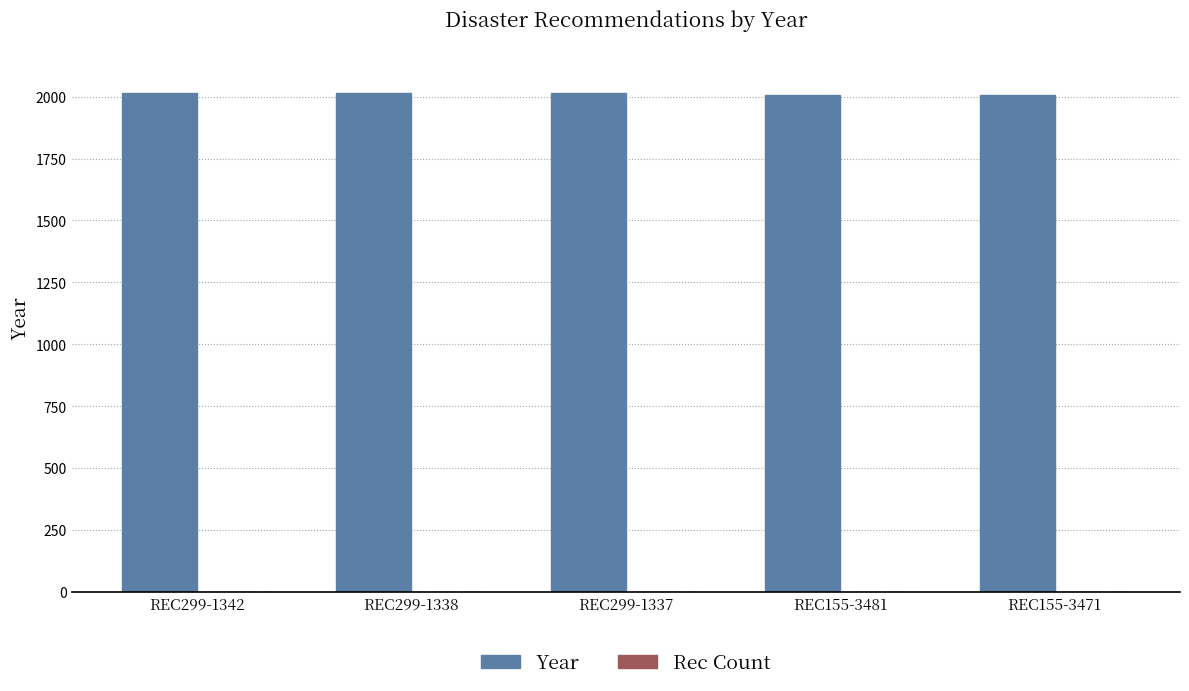

What is the sum of all Year values?

10067